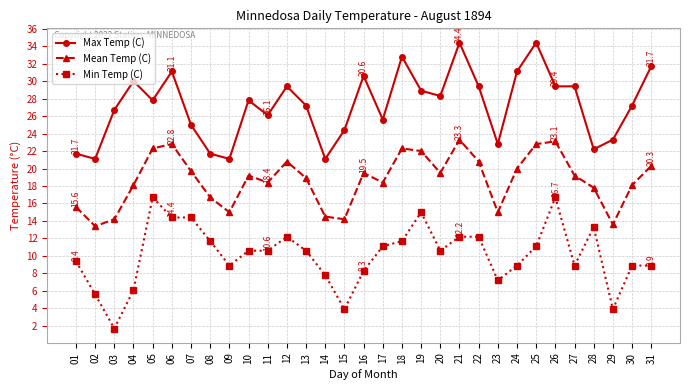

What is the difference between the second highest and second lowest values in the Min Temp (C) series?

12.8